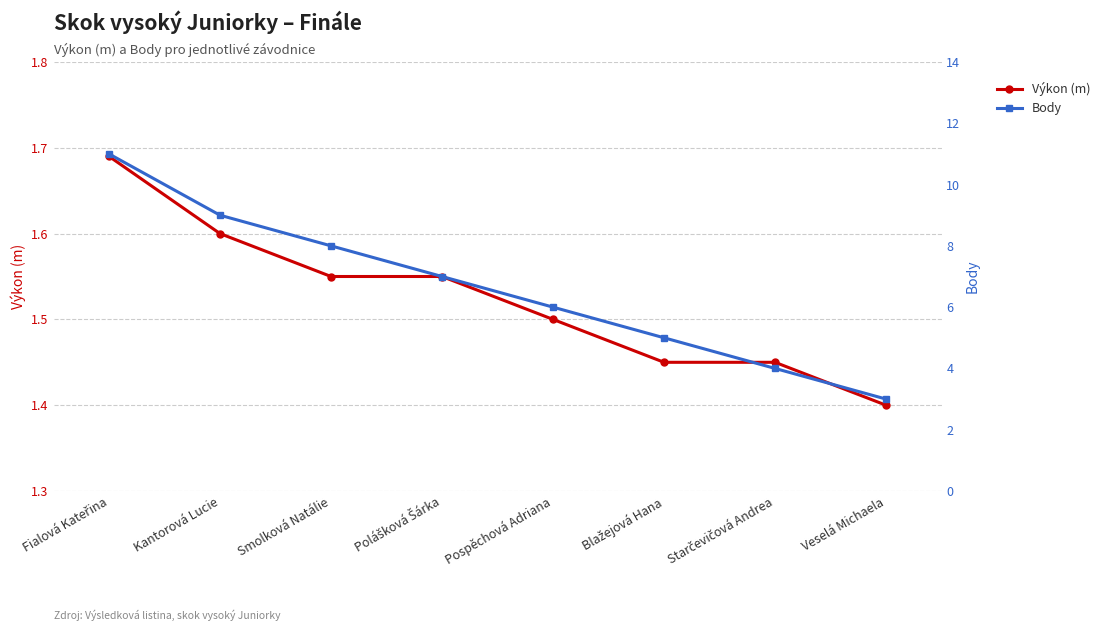

How many lines are shown in the chart?

2